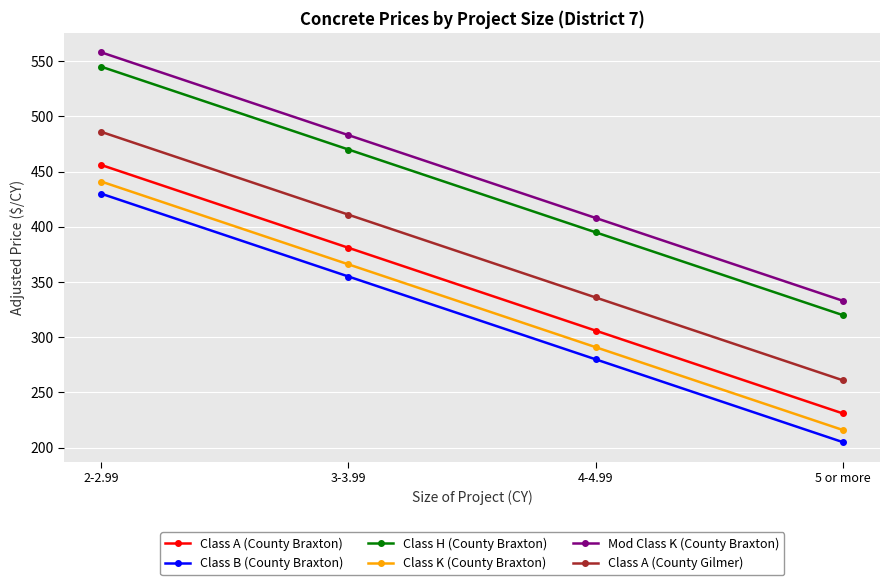

Reading left to right, extract all data points from this chart.

Class A (County Braxton): 2-2.99=456	3-3.99=381	4-4.99=306	5 or more=231
Class B (County Braxton): 2-2.99=430	3-3.99=355	4-4.99=280	5 or more=205
Class H (County Braxton): 2-2.99=545	3-3.99=470	4-4.99=395	5 or more=320
Class K (County Braxton): 2-2.99=441	3-3.99=366	4-4.99=291	5 or more=216
Mod Class K (County Braxton): 2-2.99=558	3-3.99=483	4-4.99=408	5 or more=333
Class A (County Gilmer): 2-2.99=486	3-3.99=411	4-4.99=336	5 or more=261